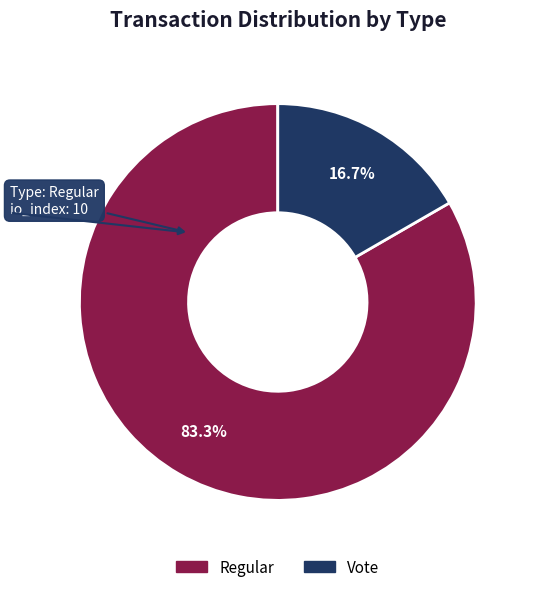

Which slice represents more than half of the pie?

Regular